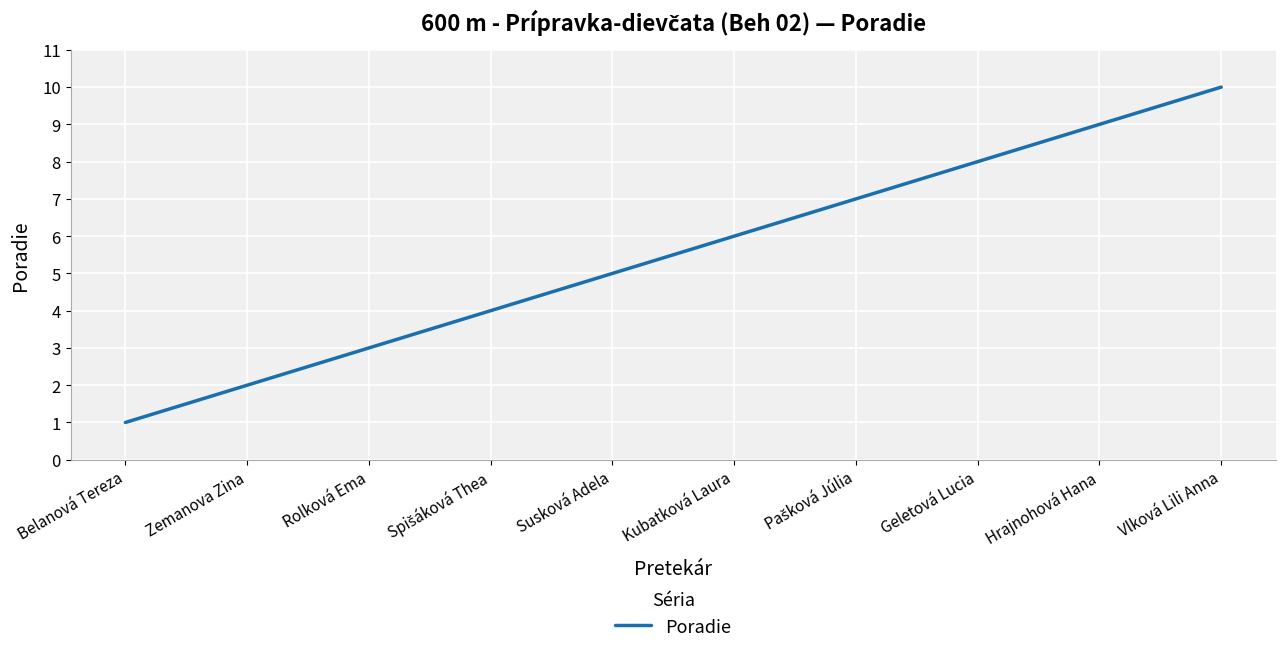

True or false: there are more than 1 points higher than both neighbors.

False